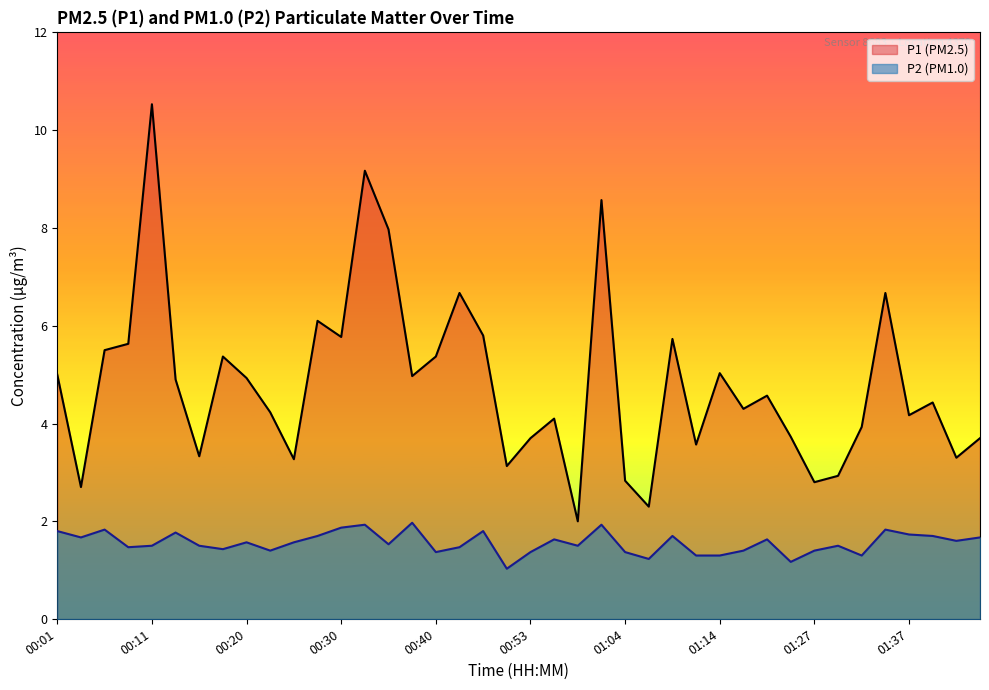

Which series has the largest total across all categories?

P1 (PM2.5)